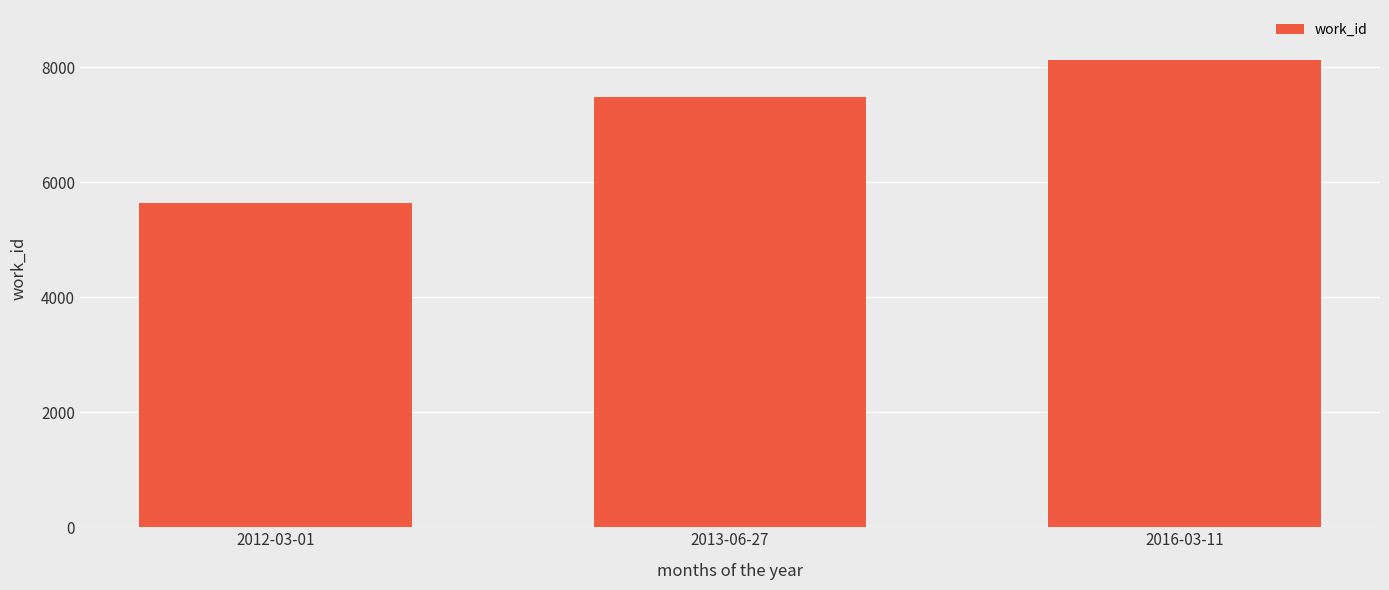

Count the values in the range 5642 to 8132.

3